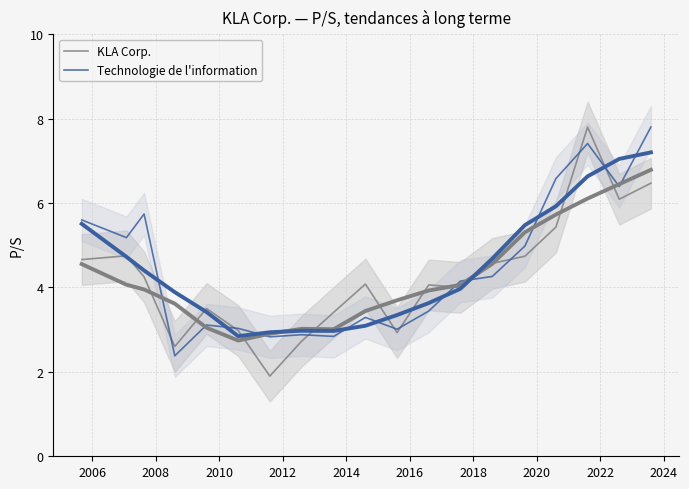

At how many categories does at least one series exceed 7?

2